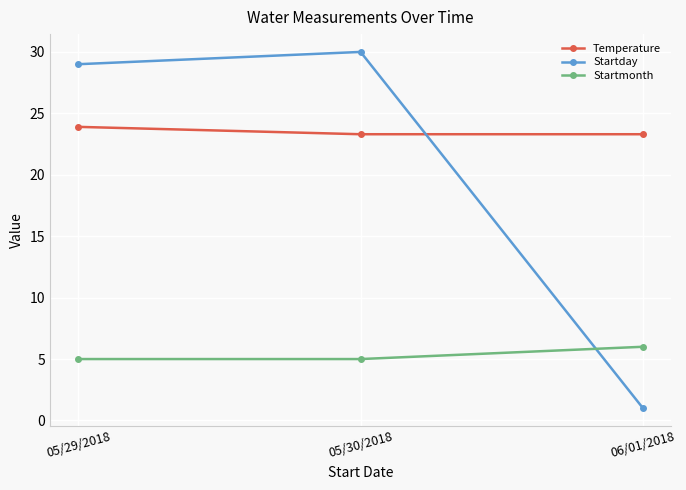

List the series in order of their overall mean, highest first.

Temperature, Startday, Startmonth